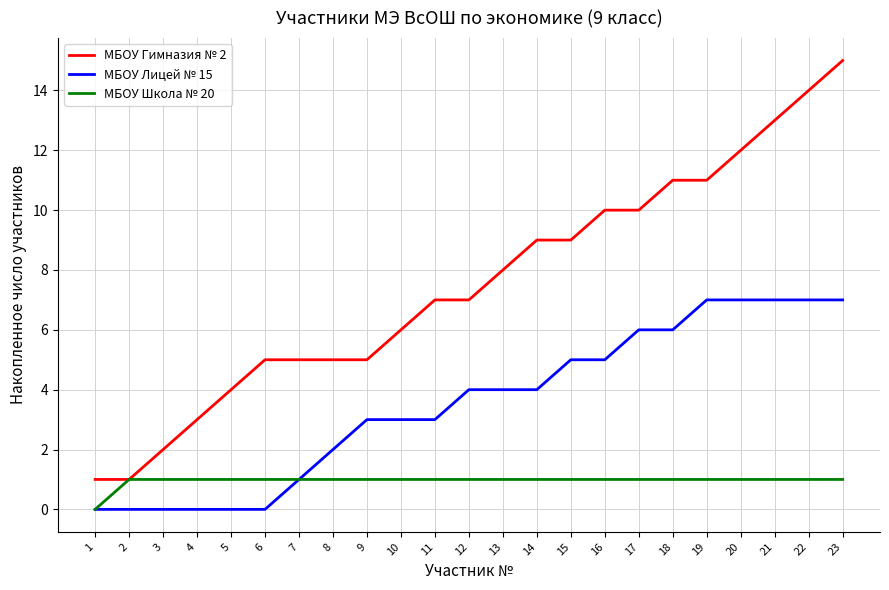

What are all the series names shown in the legend?

МБОУ Гимназия № 2, МБОУ Лицей № 15, МБОУ Школа № 20